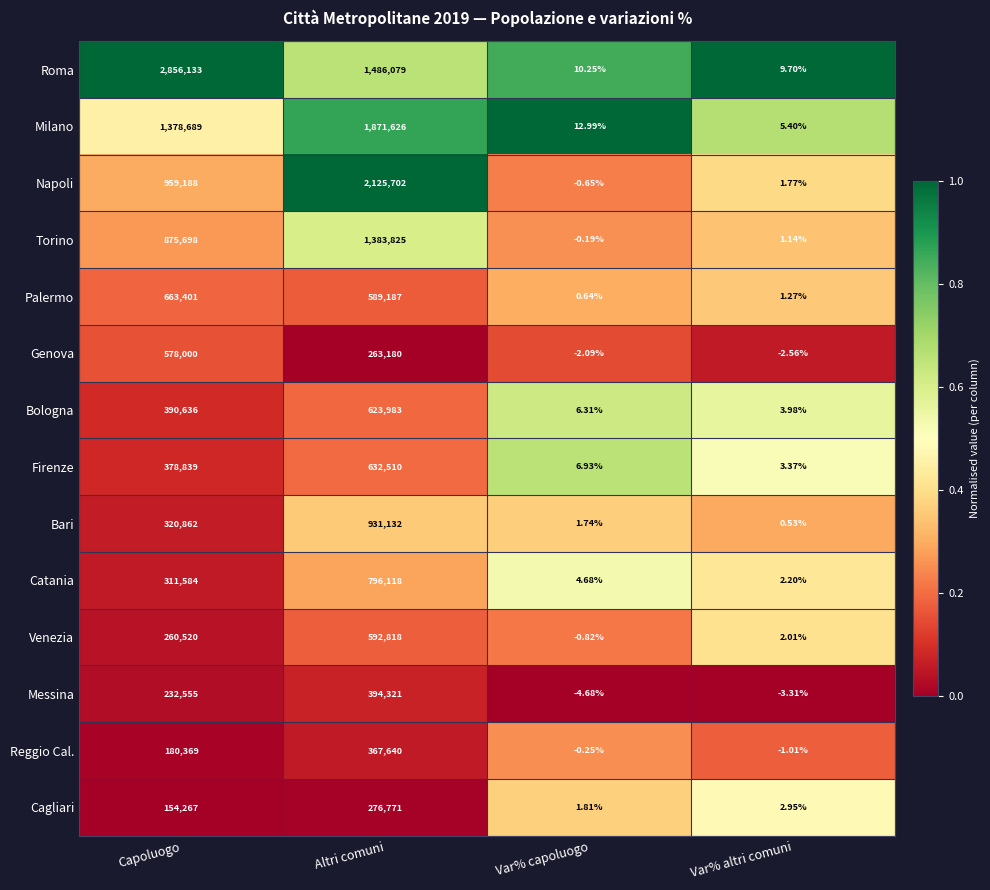

Rank the series at Altri comuni from highest to lowest value.

Napoli, Milano, Roma, Torino, Bari, Catania, Firenze, Bologna, Venezia, Palermo, Messina, Reggio Cal., Cagliari, Genova